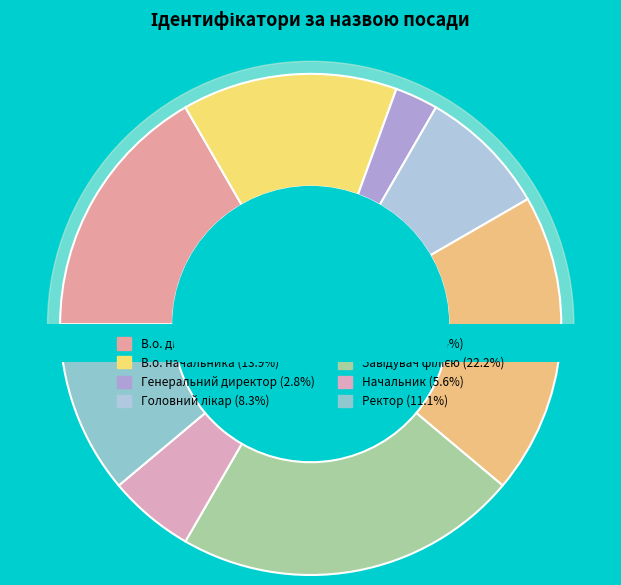

To the nearest percent, what is the difference between the largest and smallest slice percentages?

19%